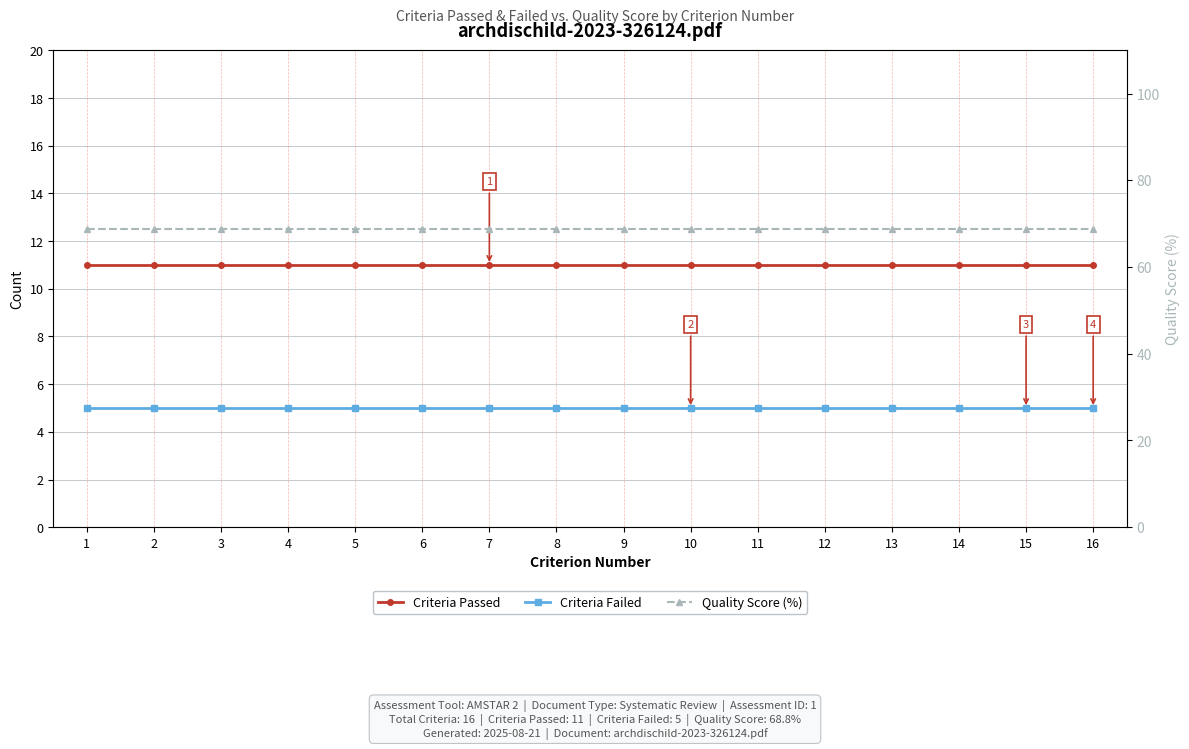

What is the approximate value of Criteria Failed at 3?

5.0